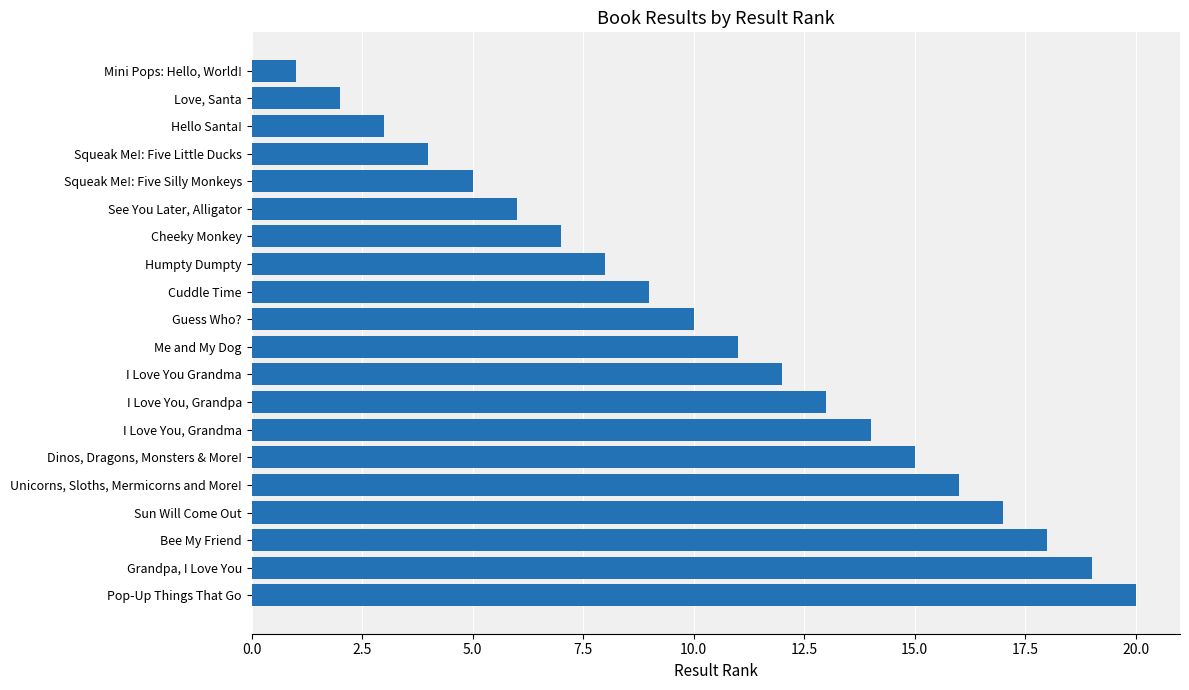

What position from the top is Pop-Up Things That Go?

20